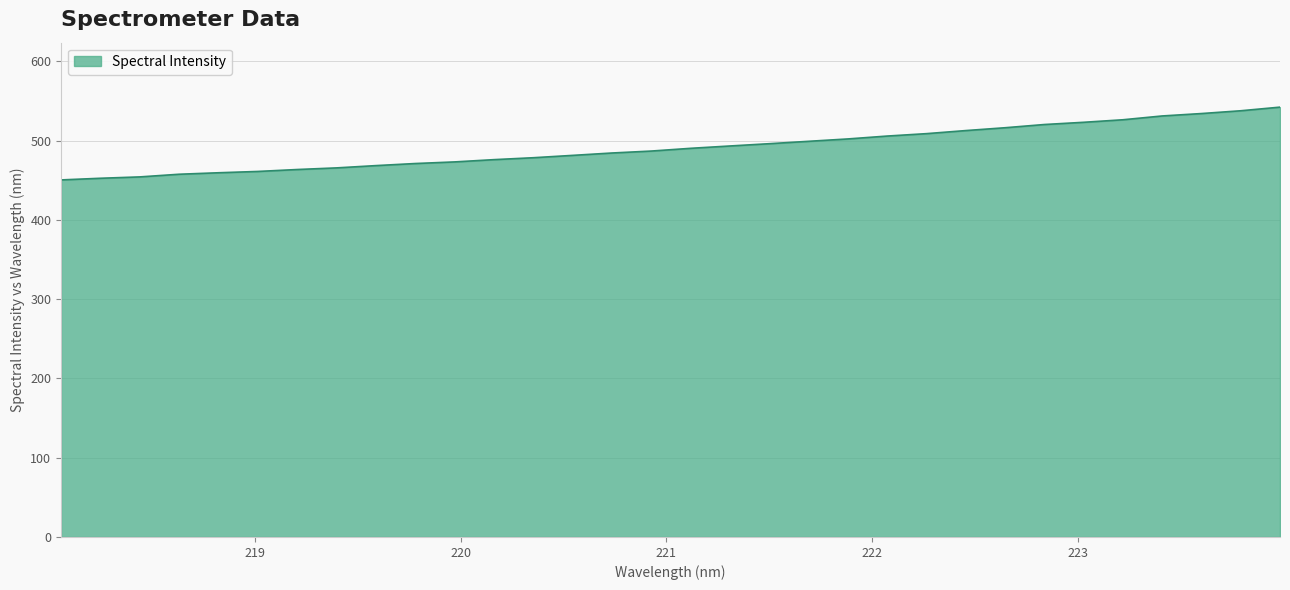

What is the maximum value shown in the chart?

542.1